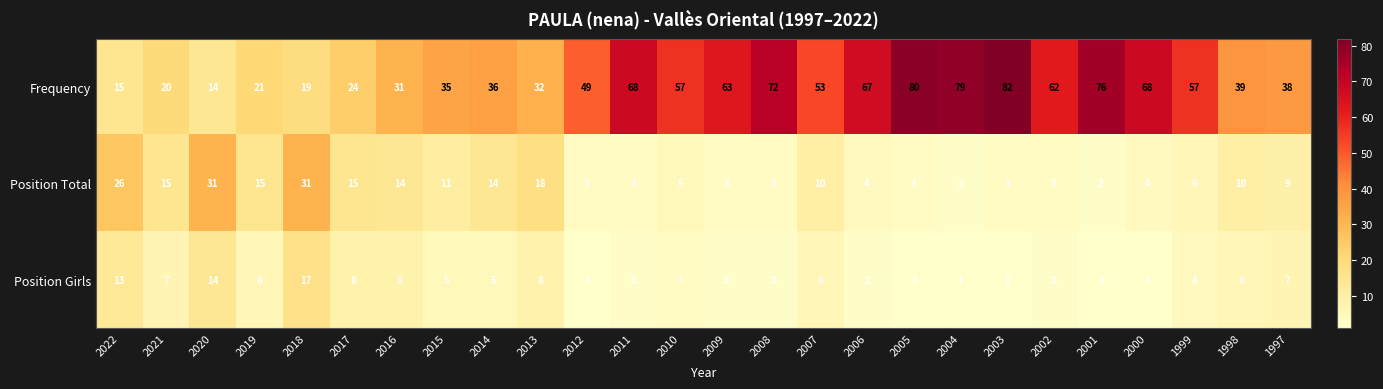

What is the difference between the highest and lowest values at 2017?

16